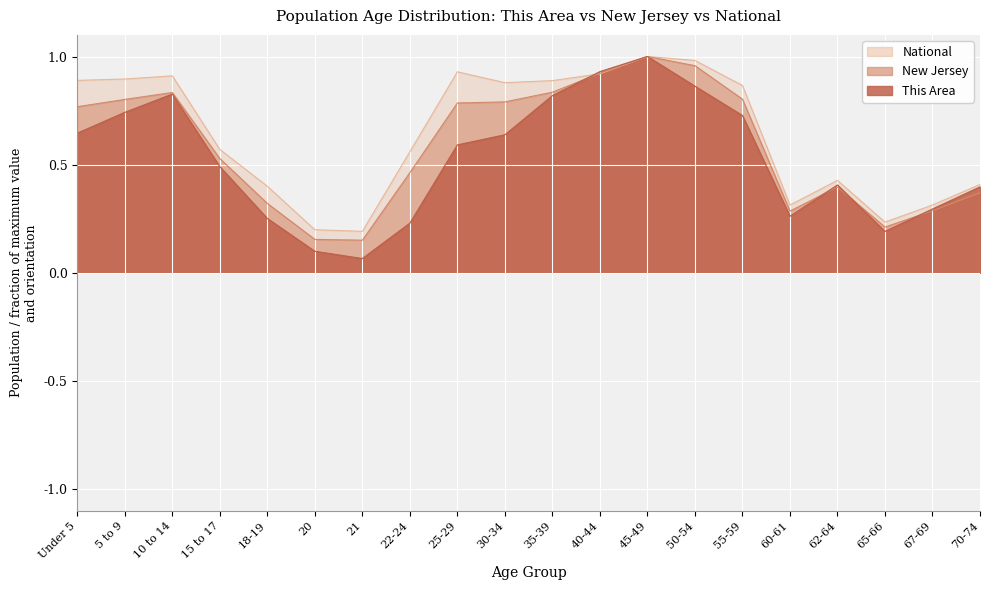

The value of National at 60-61 is 0.5. True or false?

False